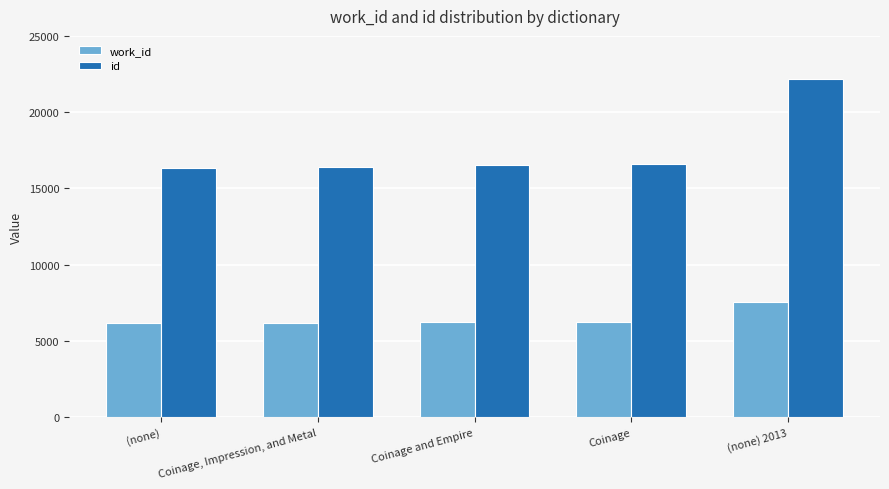

What is the difference between the id values at Coinage and Empire and (none)?

180